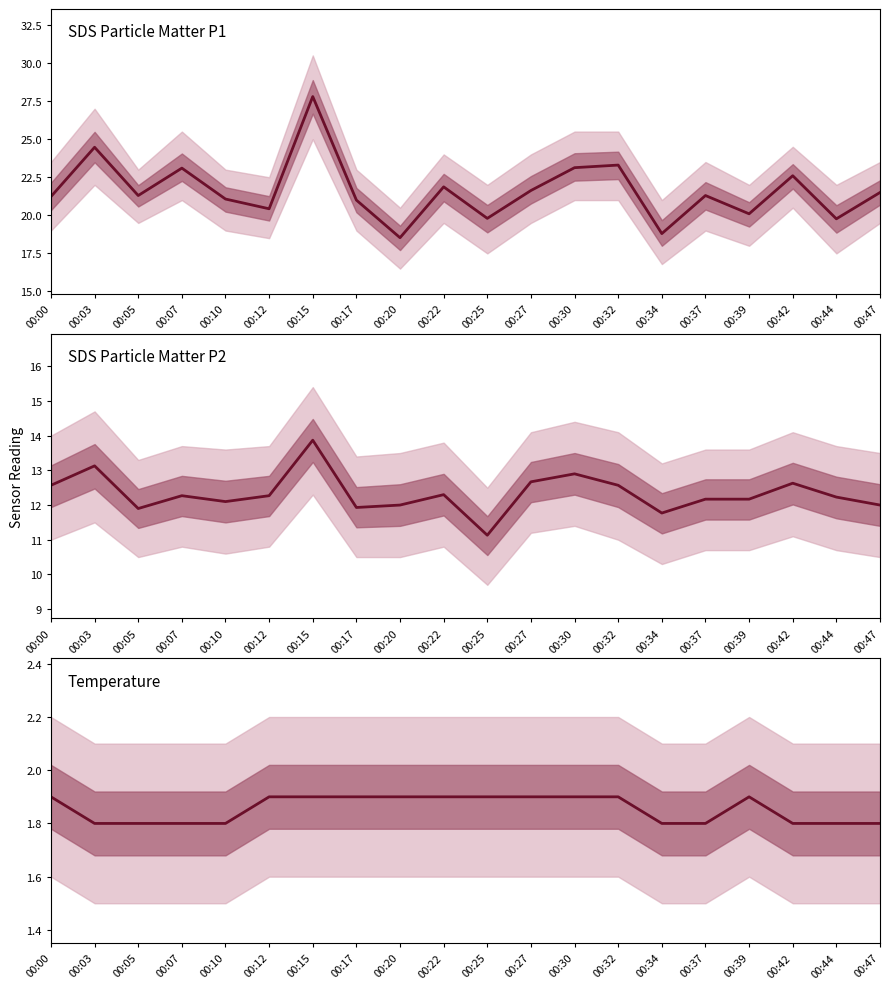

Which series has the largest total across all categories?

SDS_P1